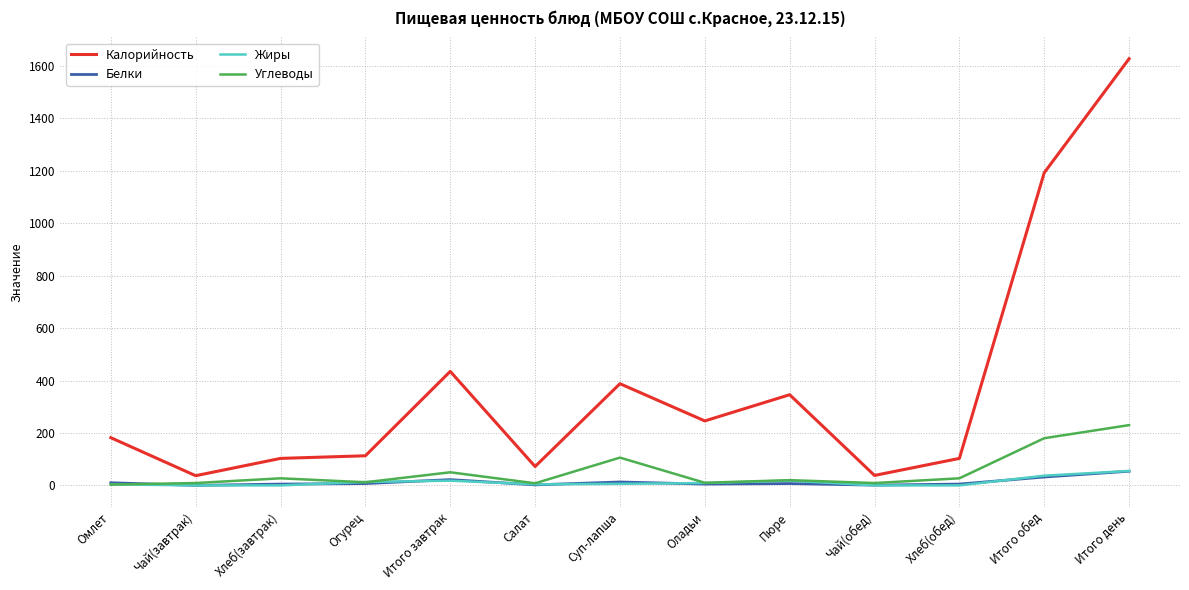

True or false: Жиры and Калорийность cross at least once.

False